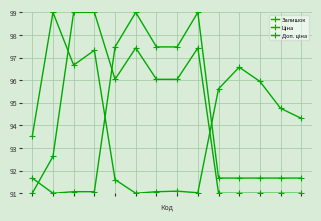

How many series are shown in this chart?

3